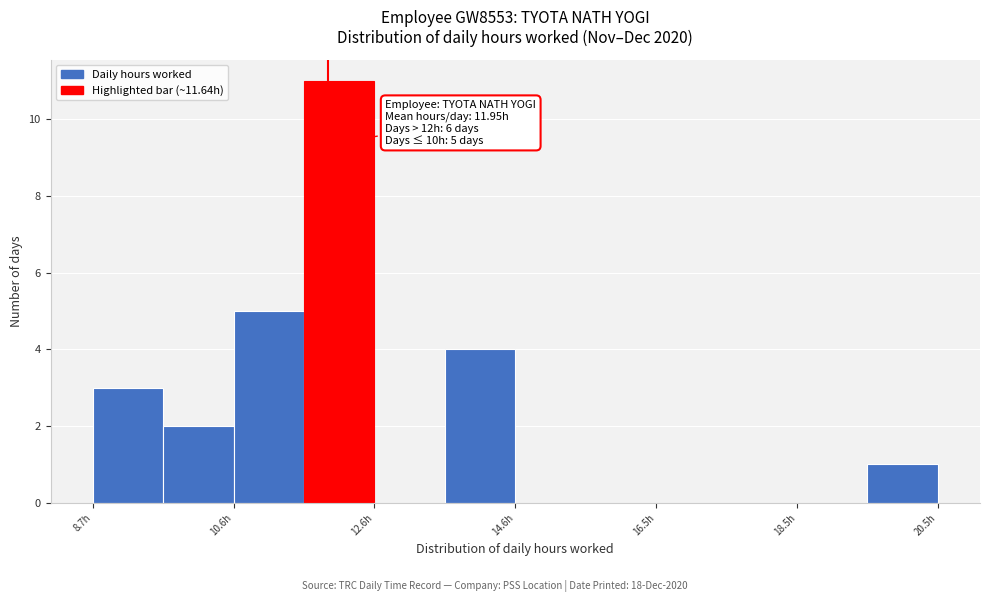

Which range on the x-axis has the tallest bar?

11.6 to 12.6